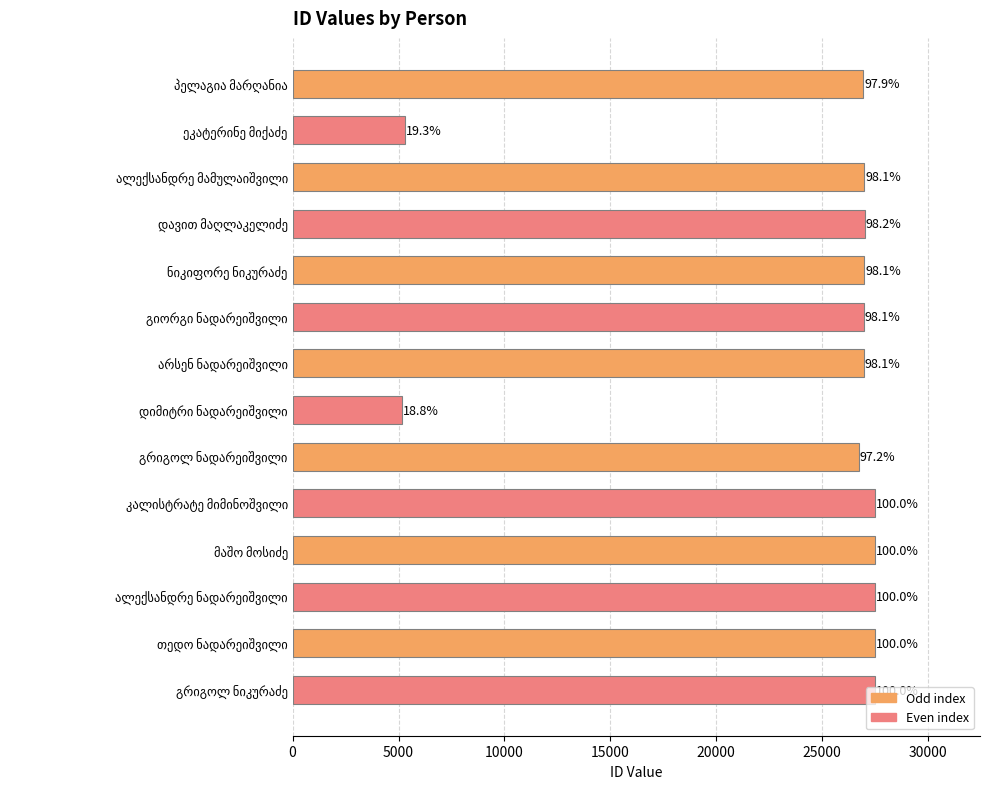

At which label is the value closest to 16341?

გრიგოლ ნადარეიშვილი